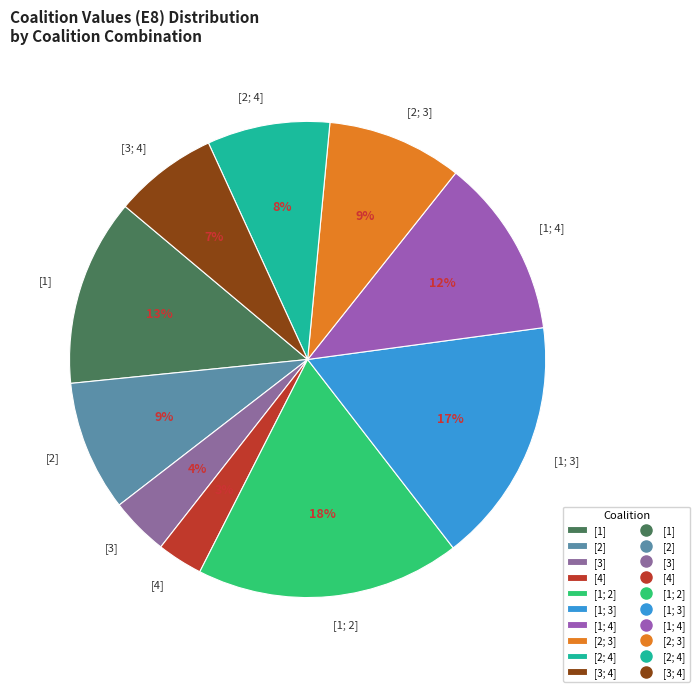

Which has a higher value, [3] or [1; 4]?

[1; 4]